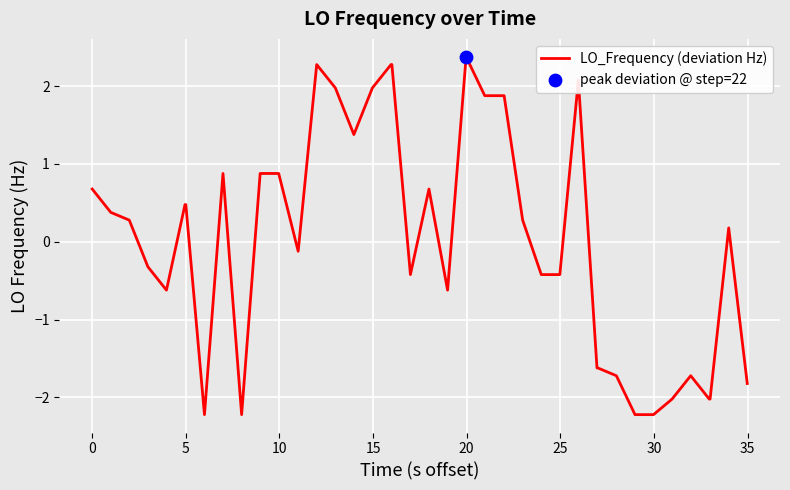

What is the greatest value displayed?

2.4